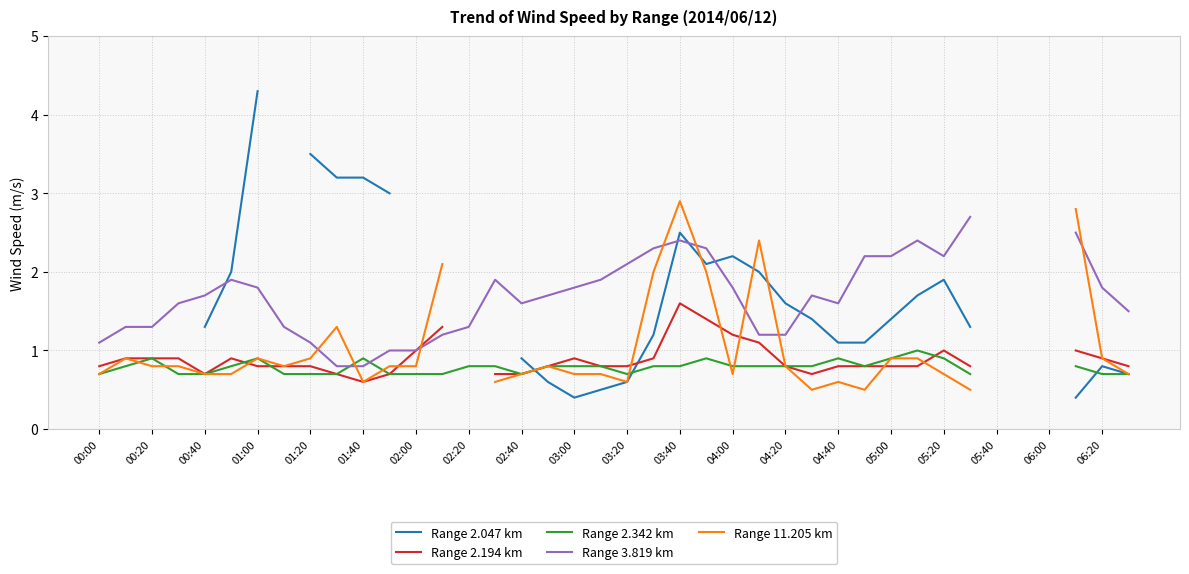

At 03:40, list the series in order from smallest to largest.

Range 2.342 km, Range 2.194 km, Range 3.819 km, Range 2.047 km, Range 11.205 km